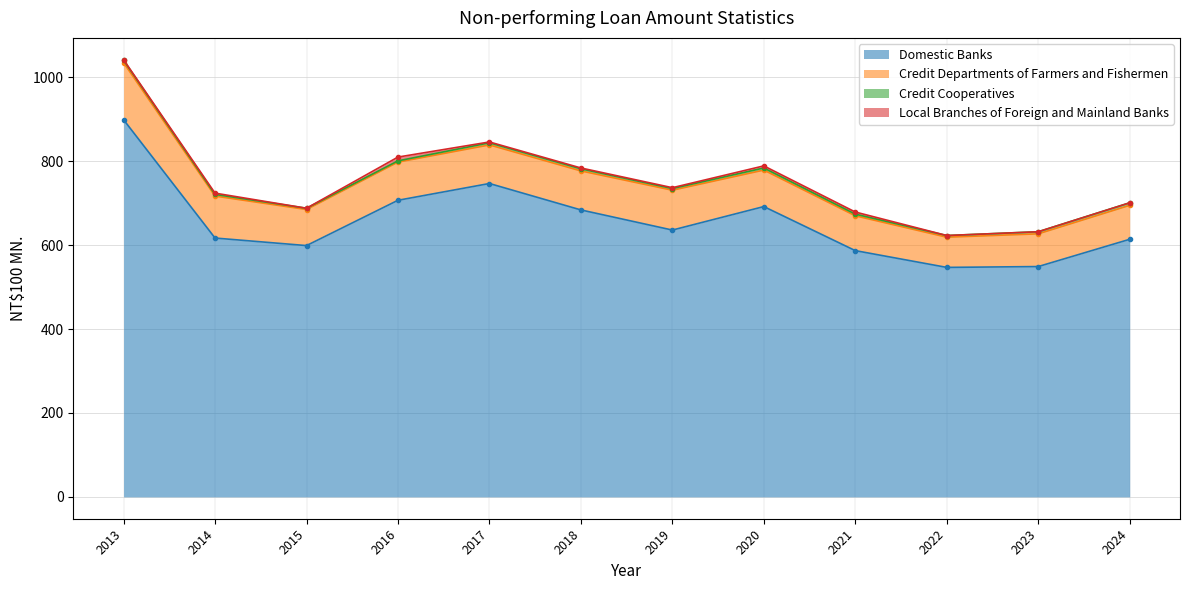

Which series changed the most between 2018 and 2021?

Domestic Banks